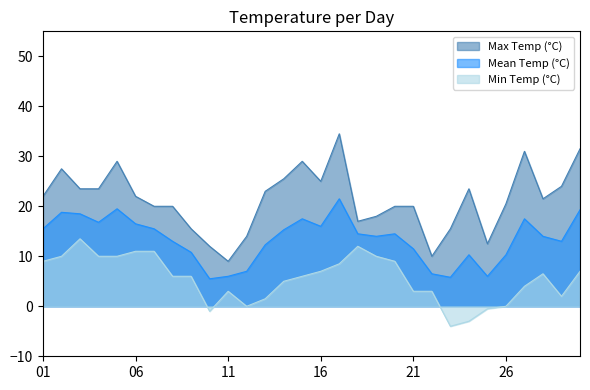

Which series has the largest total across all categories?

Max Temp (°C)